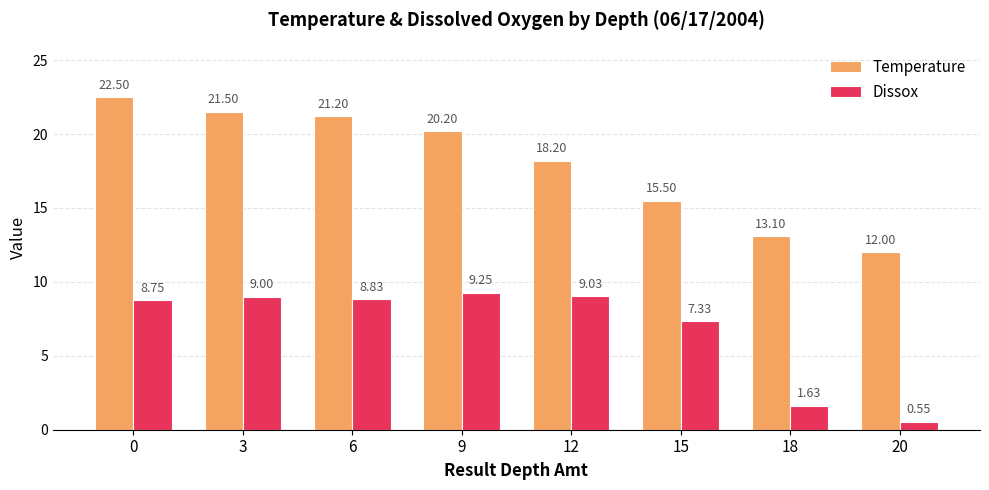

What is the difference between the maximum and second lowest values in the Dissox series?

7.6